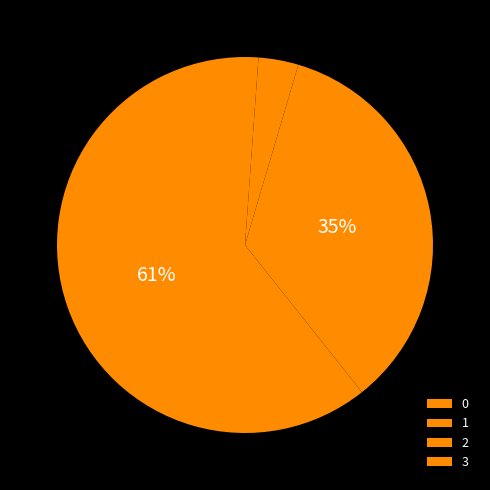

To the nearest percent, what is the difference between the largest and smallest slice percentages?

60%